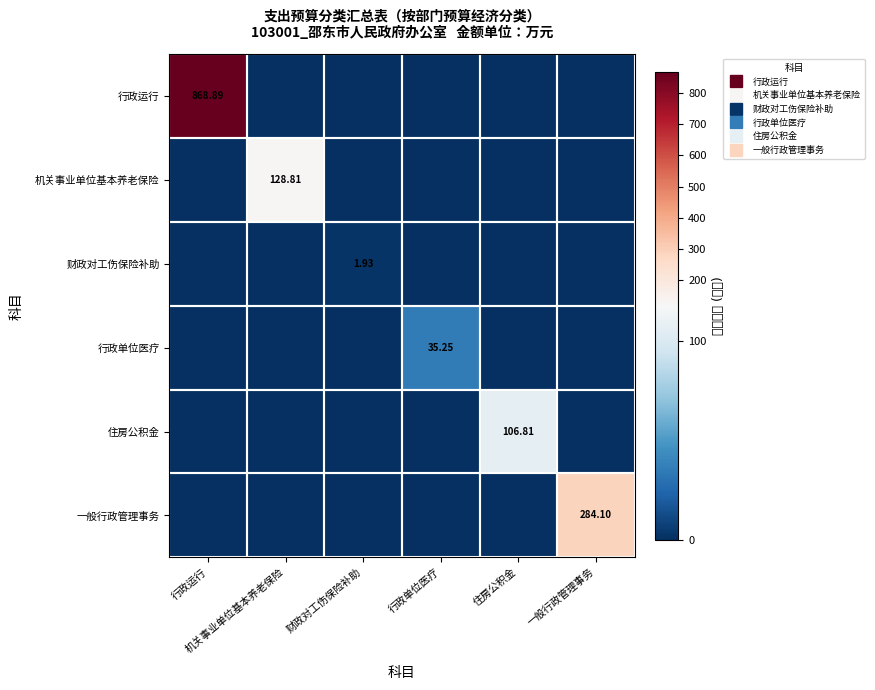

The value of 财政对工伤保险补助 at 行政单位医疗 is 1.3. True or false?

False